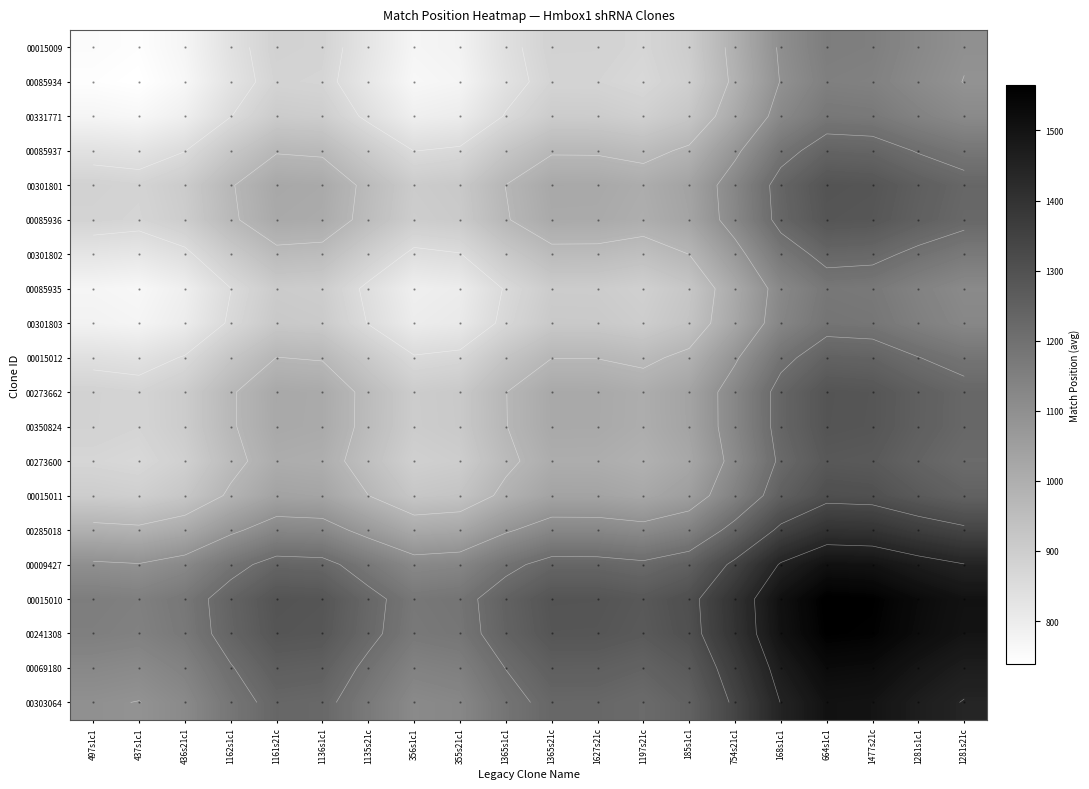

True or false: 00015012 has a value of 1186.4 at 1281s21c.

True